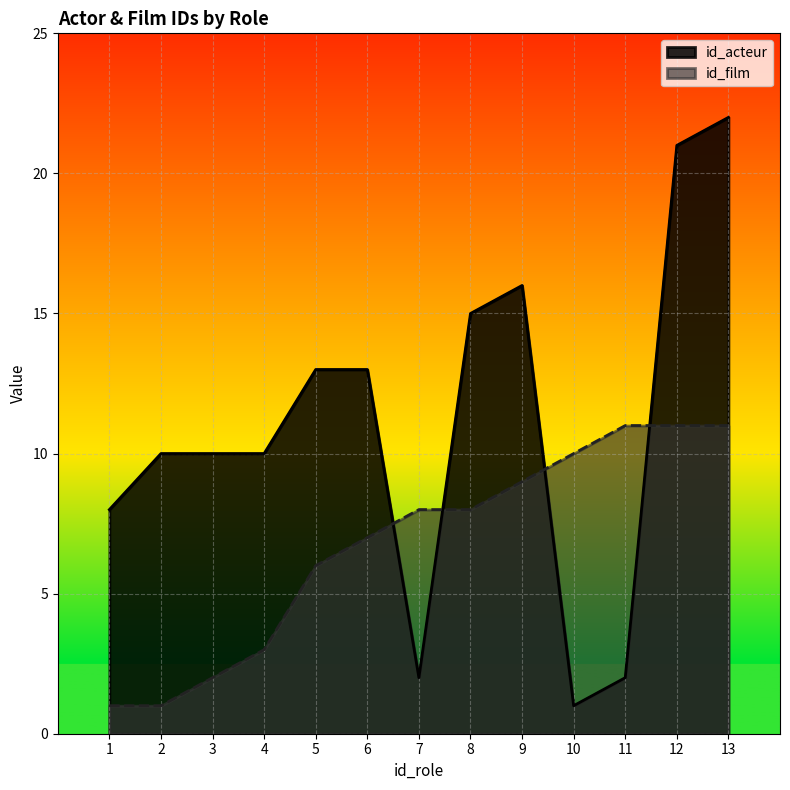

Reading right to left, list all the values displayed in this chart.

id_acteur: 22	21	2	1	16	15	2	13	13	10	10	10	8
id_film: 11	11	11	10	9	8	8	7	6	3	2	1	1